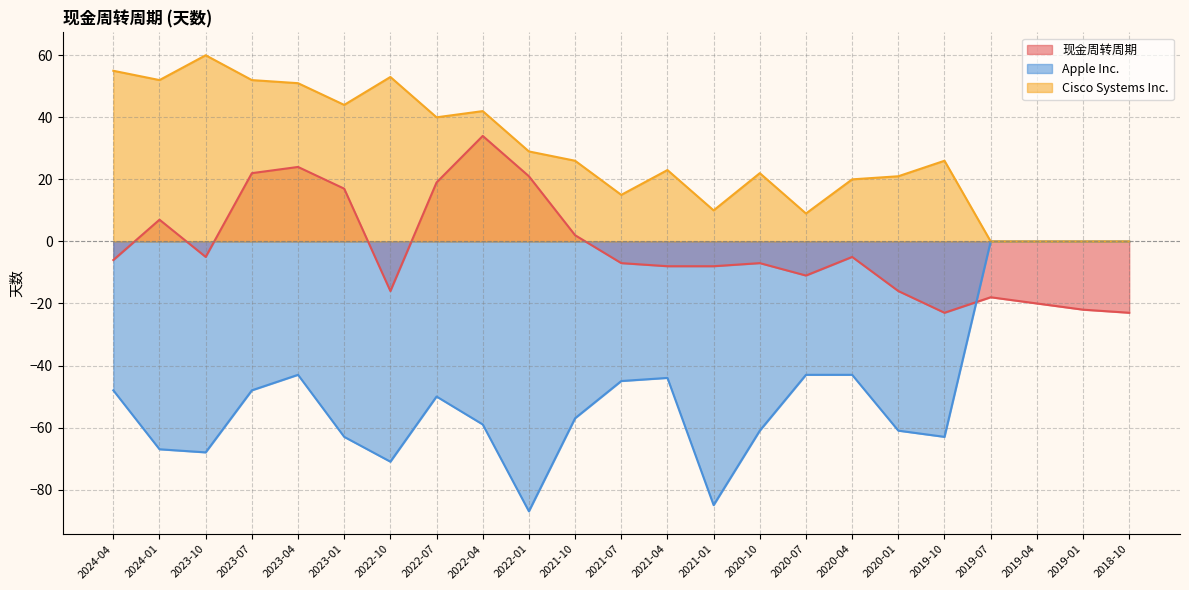

Reading right to left, transcribe all the data shown in this chart.

现金周转周期: 2018-10=-23	2019-01=-22	2019-04=-20	2019-07=-18	2019-10=-23	2020-01=-16	2020-04=-5	2020-07=-11	2020-10=-7	2021-01=-8	2021-04=-8	2021-07=-7	2021-10=2	2022-01=21	2022-04=34	2022-07=19	2022-10=-16	2023-01=17	2023-04=24	2023-07=22	2023-10=-5	2024-01=7	2024-04=-6
Apple Inc.: 2018-10=0	2019-01=0	2019-04=0	2019-07=0	2019-10=-63	2020-01=-61	2020-04=-43	2020-07=-43	2020-10=-61	2021-01=-85	2021-04=-44	2021-07=-45	2021-10=-57	2022-01=-87	2022-04=-59	2022-07=-50	2022-10=-71	2023-01=-63	2023-04=-43	2023-07=-48	2023-10=-68	2024-01=-67	2024-04=-48
Cisco Systems Inc.: 2018-10=0	2019-01=0	2019-04=0	2019-07=0	2019-10=26	2020-01=21	2020-04=20	2020-07=9	2020-10=22	2021-01=10	2021-04=23	2021-07=15	2021-10=26	2022-01=29	2022-04=42	2022-07=40	2022-10=53	2023-01=44	2023-04=51	2023-07=52	2023-10=60	2024-01=52	2024-04=55